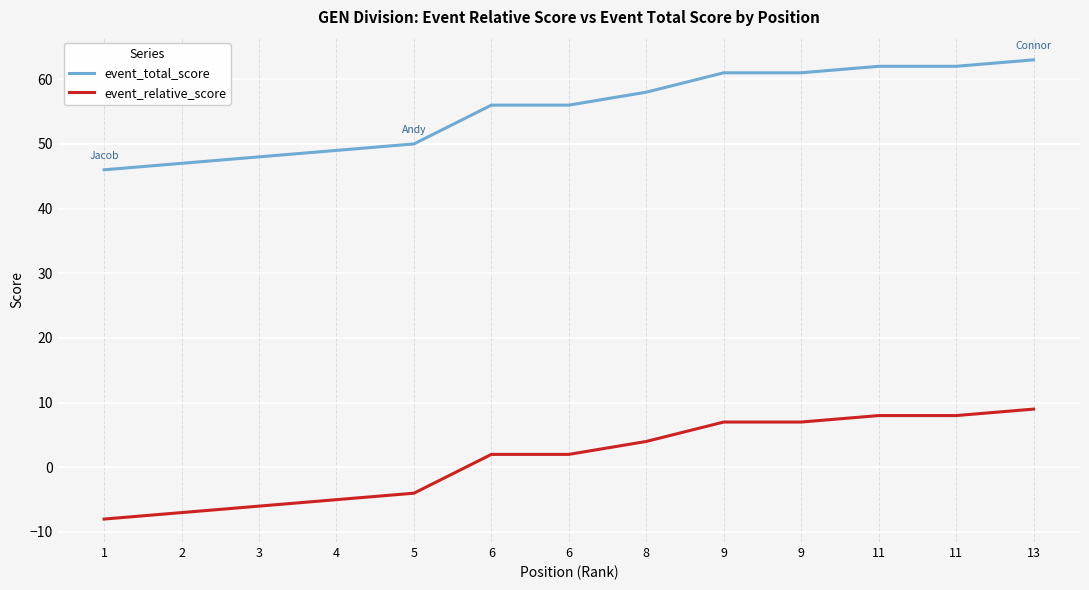

Is this an area chart (filled region under the line)?

No